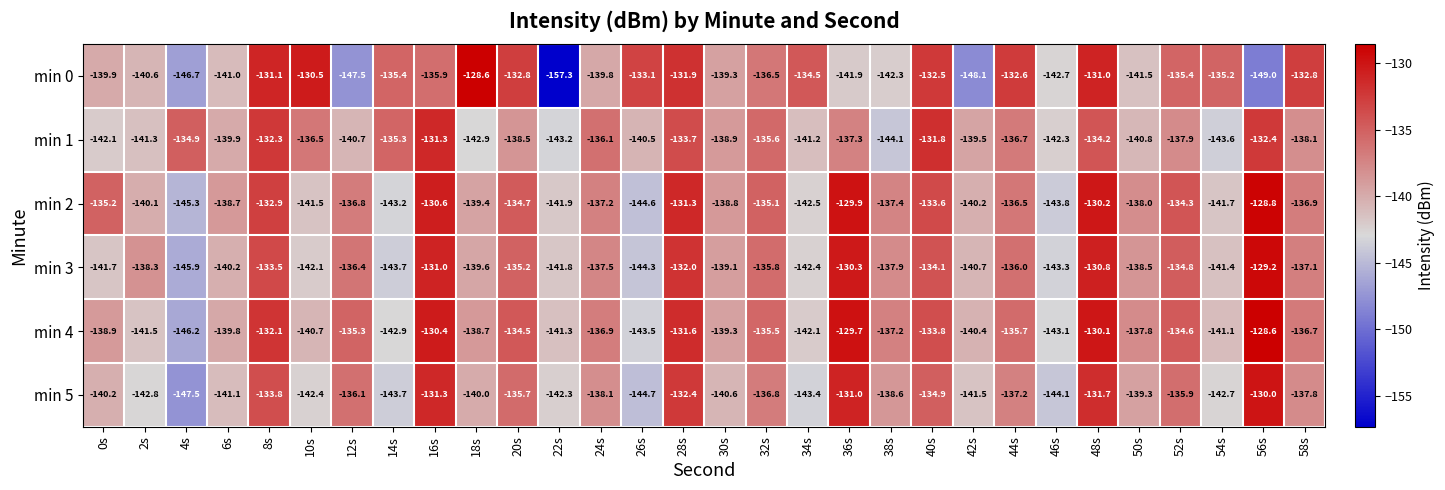

What is the approximate value of min 0 at 56s?

-149.0